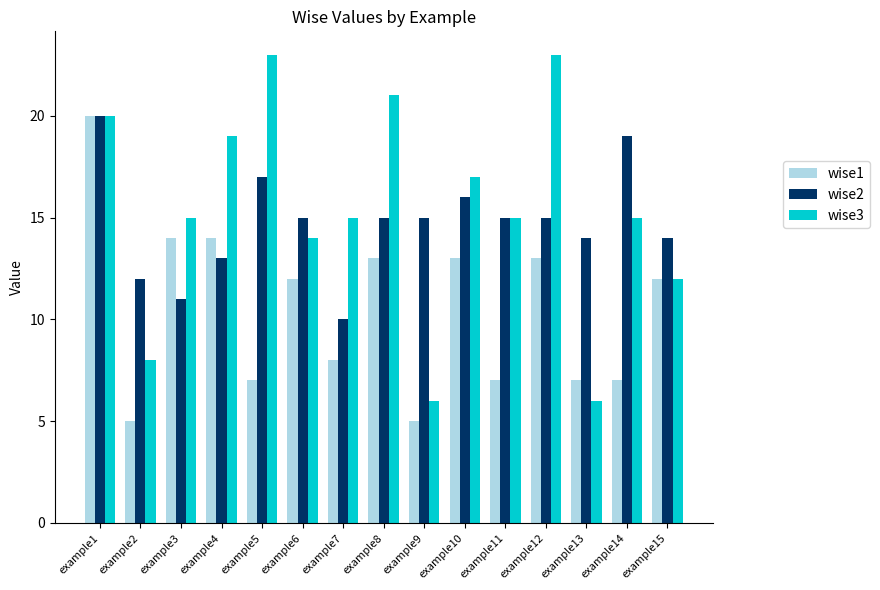

Where does the wise2 series first go above 15?

example1